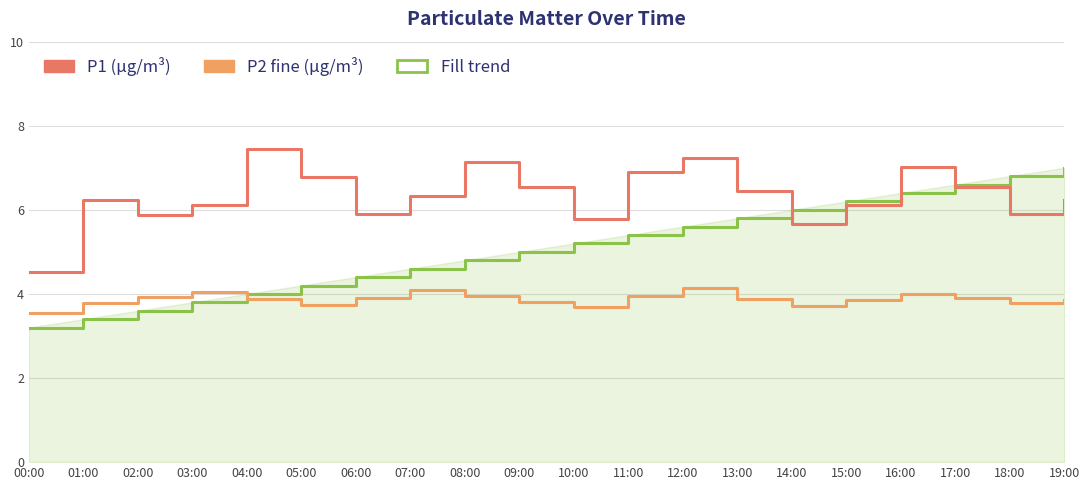

Which category has the highest value across all series?

04:00